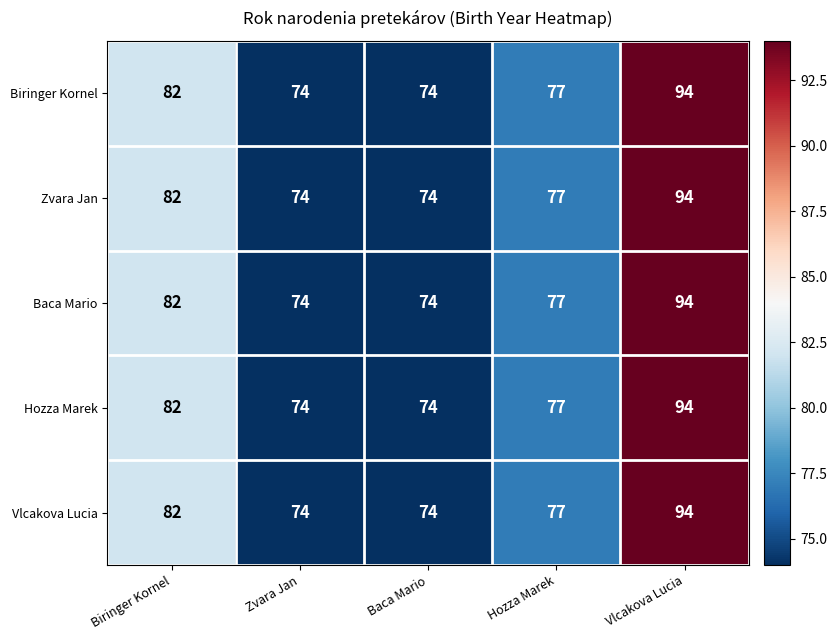

What is the sum of all Baca Mario values?

401